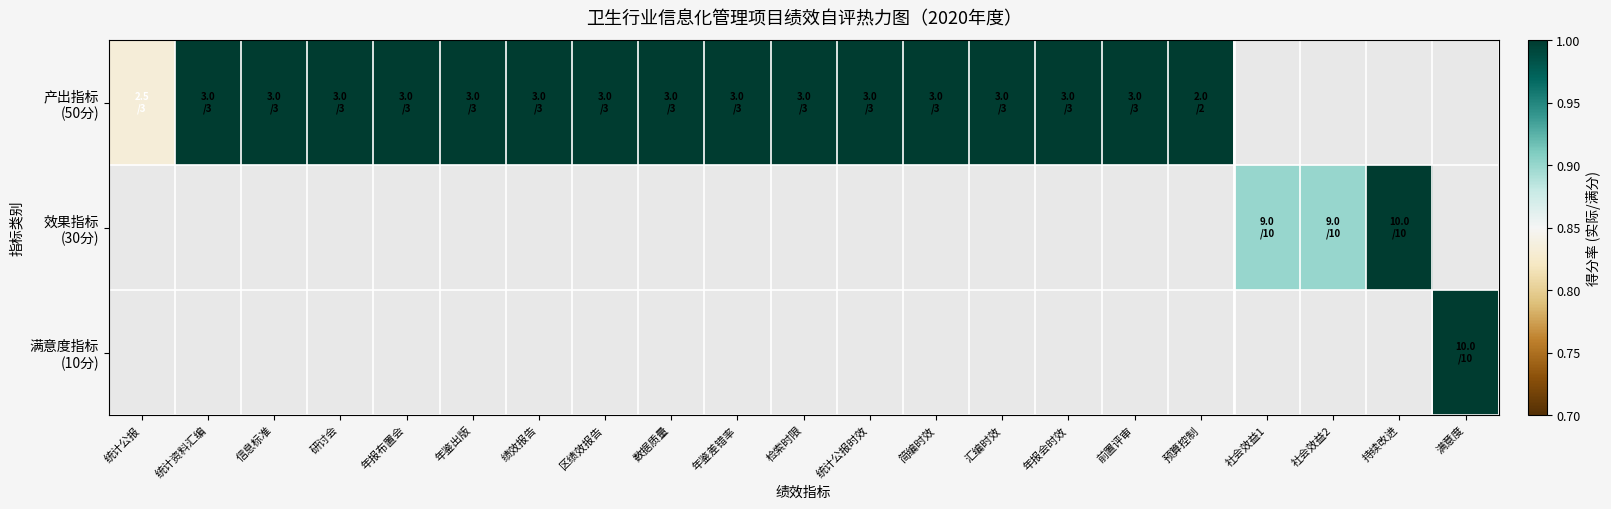

Rank the categories by 产出指标 (50分) value from lowest to highest.

统计公报, 统计资料汇编, 信息标准, 研讨会, 年报布置会, 年鉴出版, 绩效报告, 区绩效报告, 数据质量, 年鉴差错率, 检索时限, 统计公报时效, 简编时效, 汇编时效, 年报会时效, 前置评审, 预算控制, 社会效益1, 社会效益2, 持续改进, 满意度